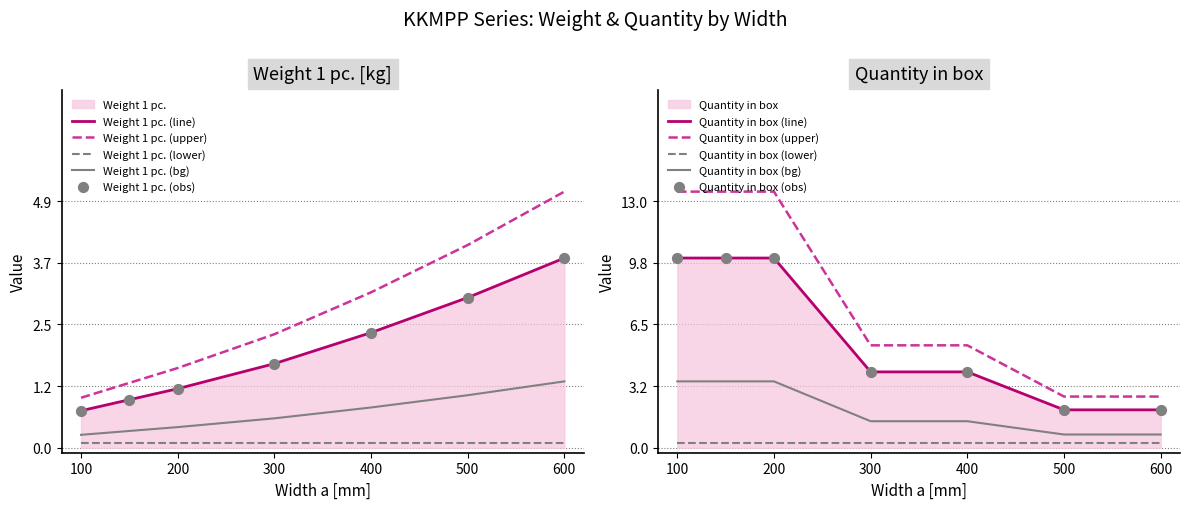

What is the total value across all series at 600?

5.8